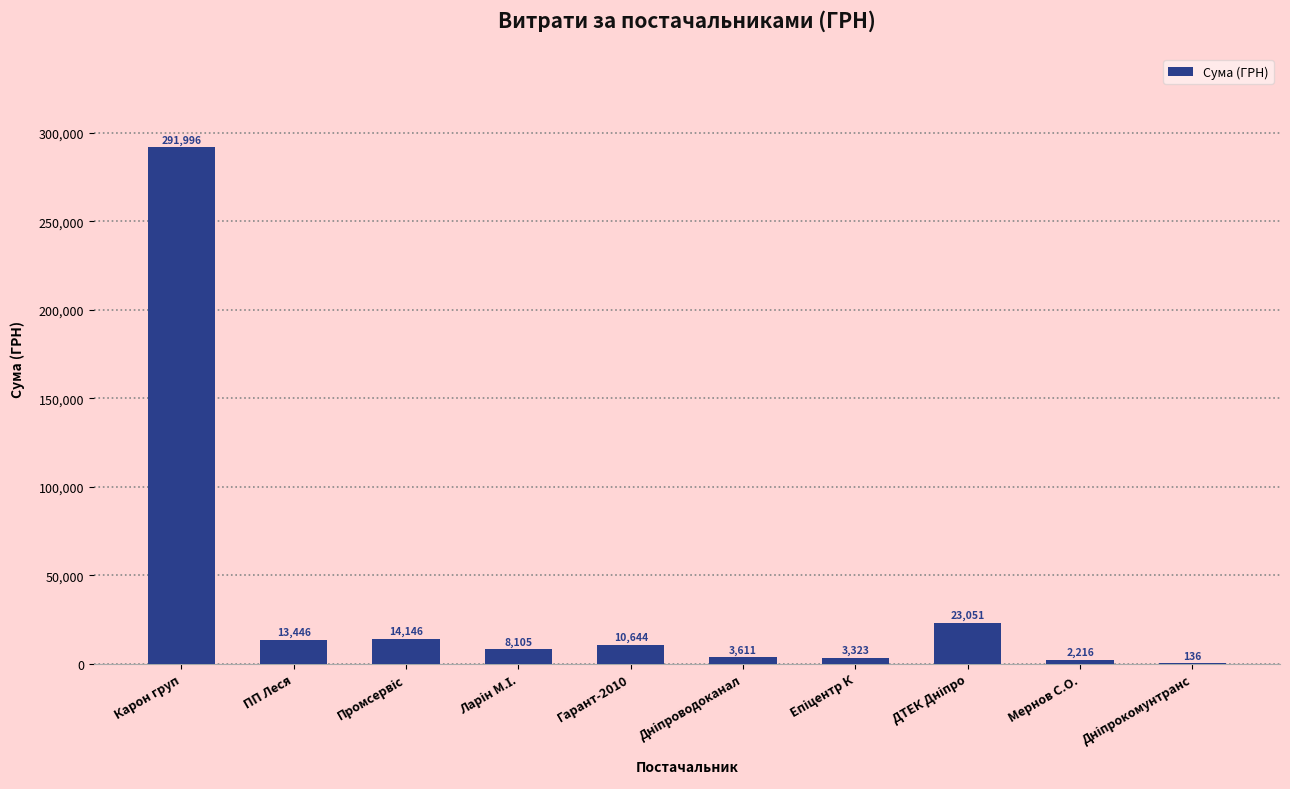

The chart shows a value of 2215.8 at Мернов С.О.. True or false?

True